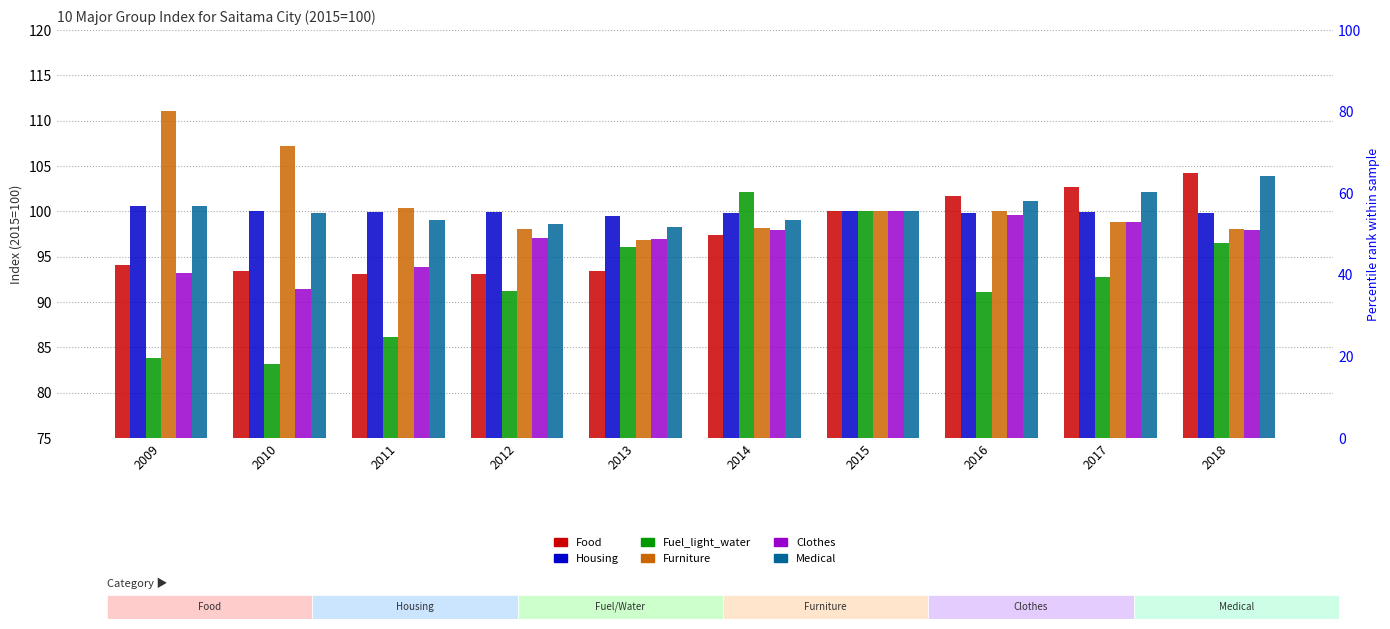

Rank the series at 2015 from lowest to highest value.

Food, Housing, Fuel_light_water, Furniture, Clothes, Medical